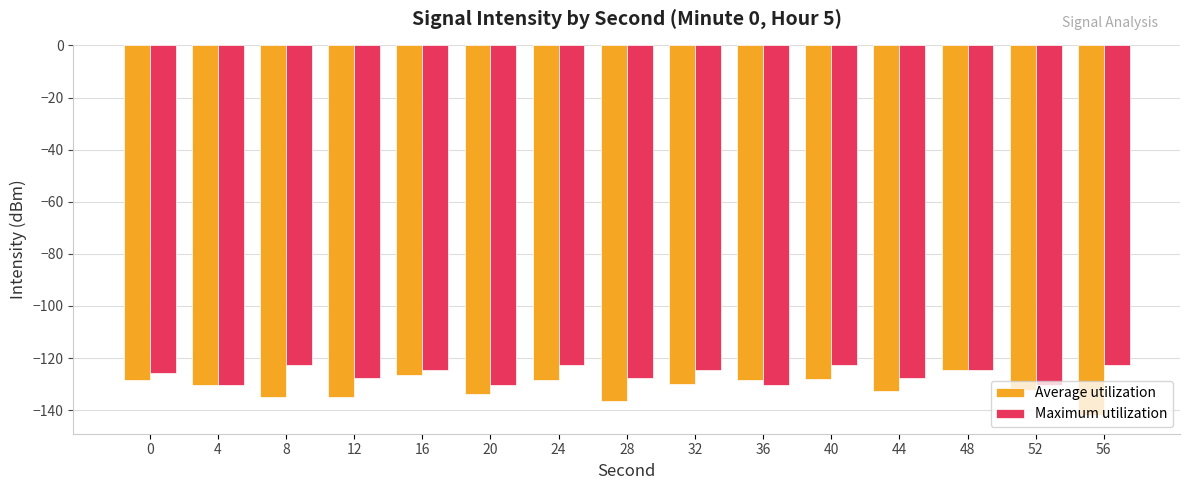

Rank the series by their average value, from highest to lowest.

Maximum utilization, Average utilization